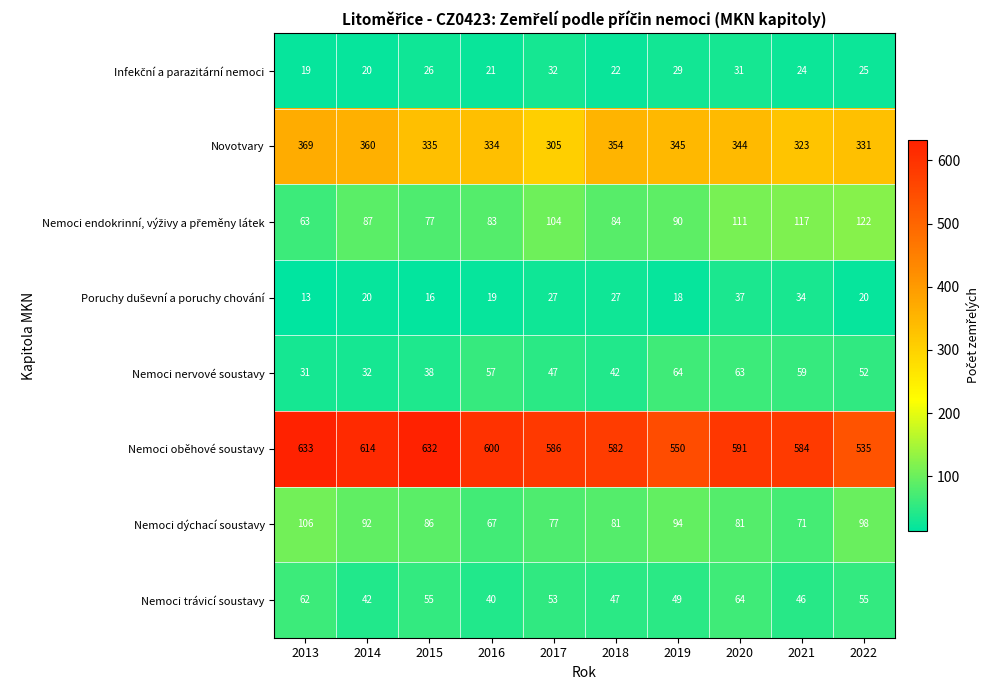

The value of Nemoci dýchací soustavy at 2016 is 67. True or false?

True